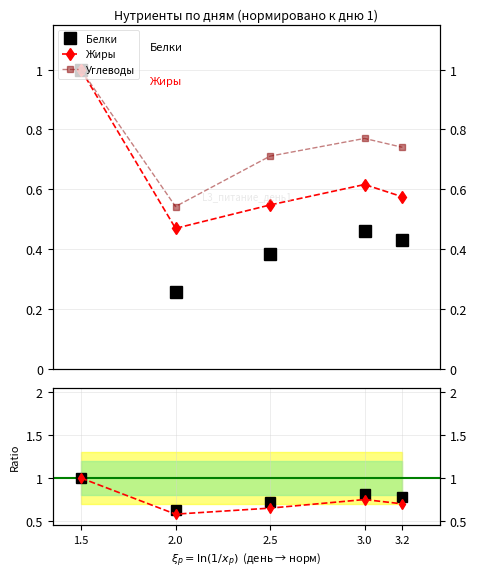

How many lines are shown in the chart?

3